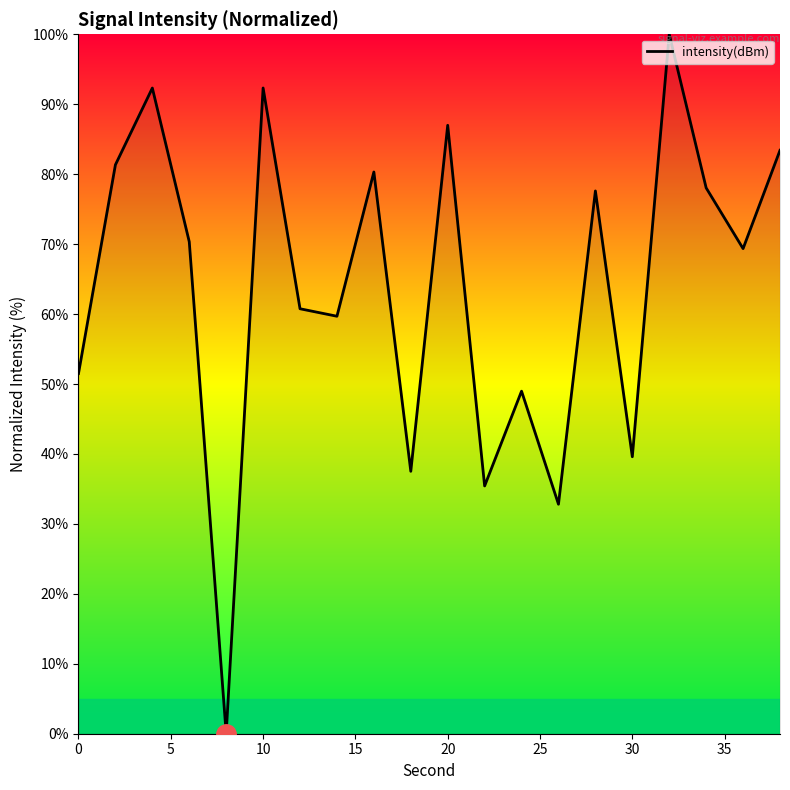

What is the maximum value shown in the chart?

100.0